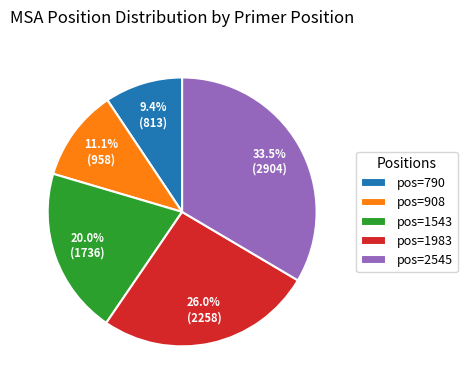

Rank the categories by value from highest to lowest.

pos=2545, pos=1983, pos=1543, pos=908, pos=790